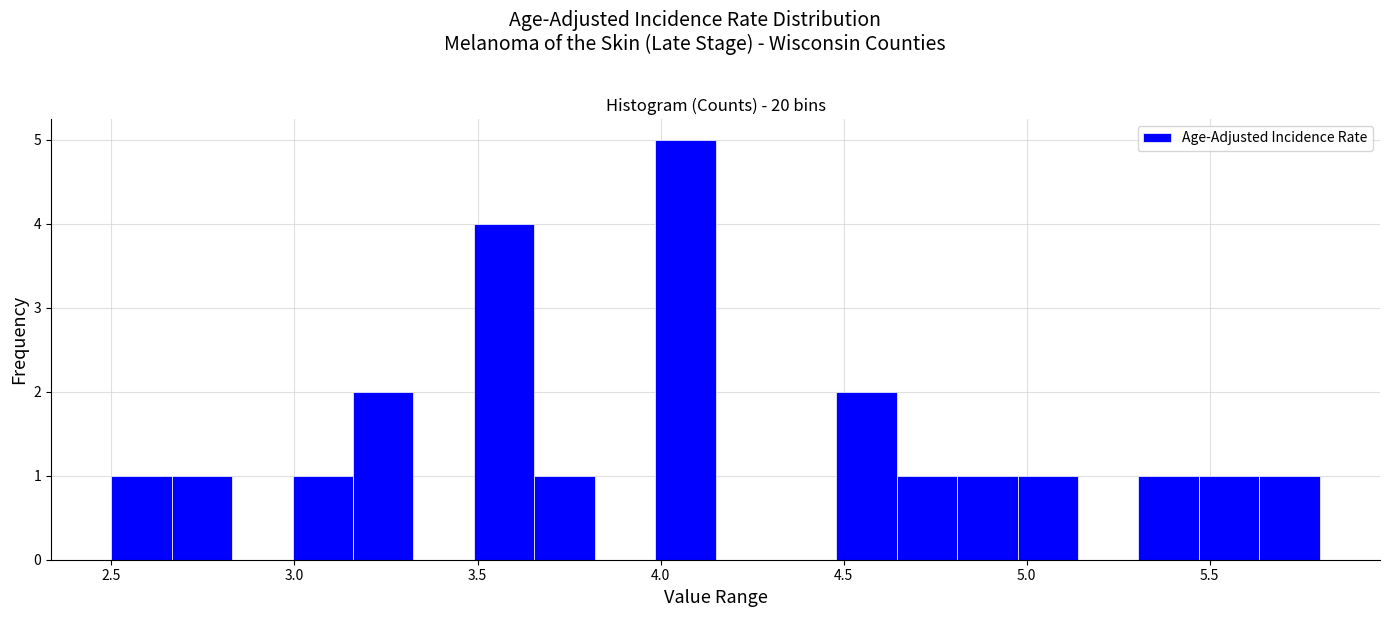

Around what value on the x-axis is the tallest bar? Give the approximate position of its centre, as read against the axis.

4.05